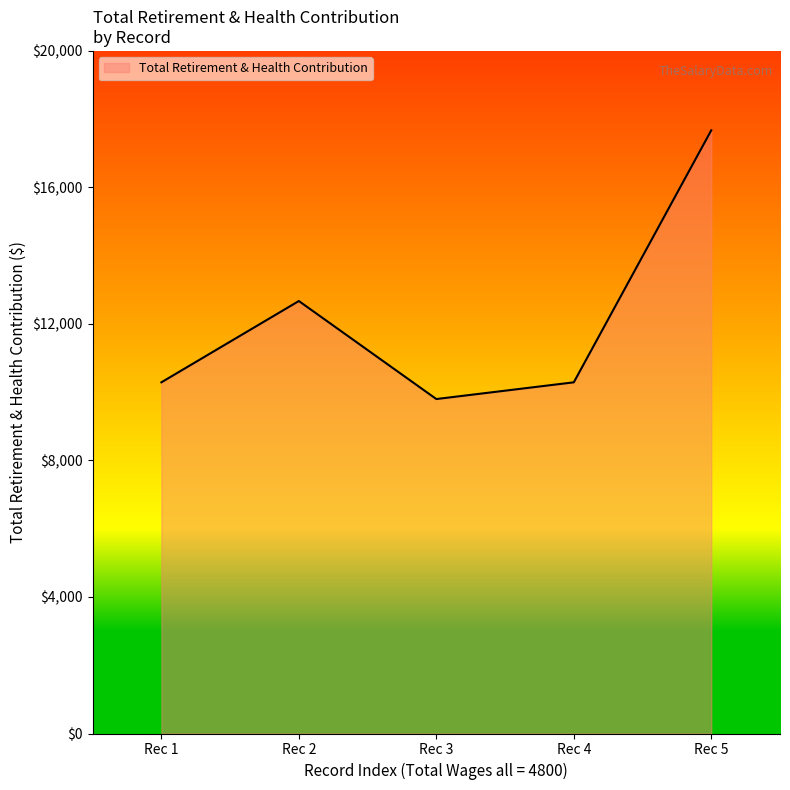

At which category does the data reach its first local peak?

Rec 2